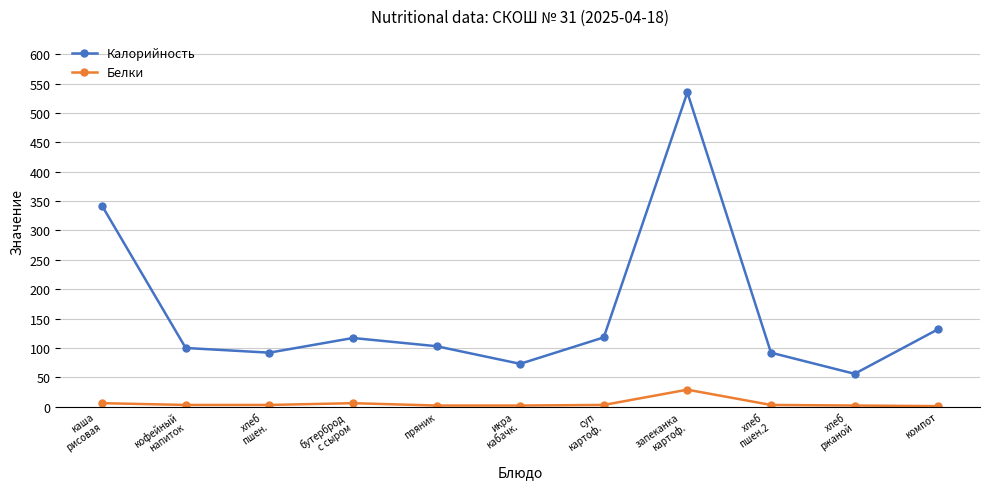

True or false: Калорийность has more than 1 interior local peaks.

True